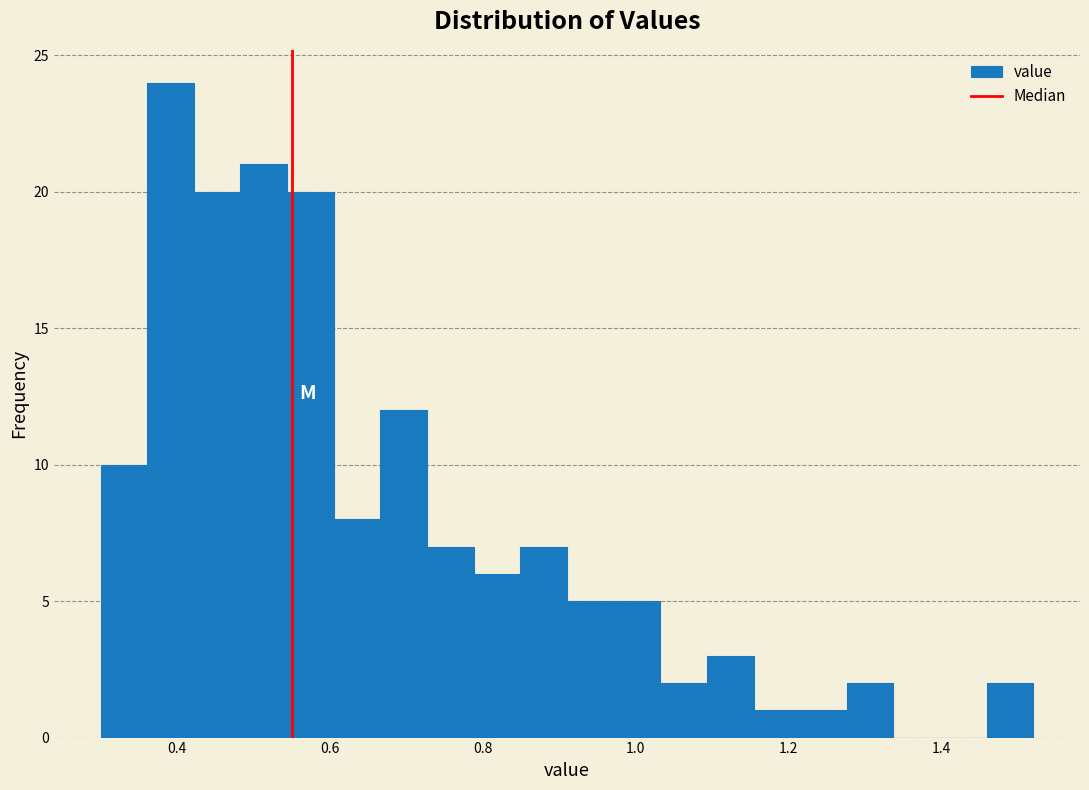

Around what value on the x-axis is the tallest bar? Give the approximate position of its centre, as read against the axis.

0.40